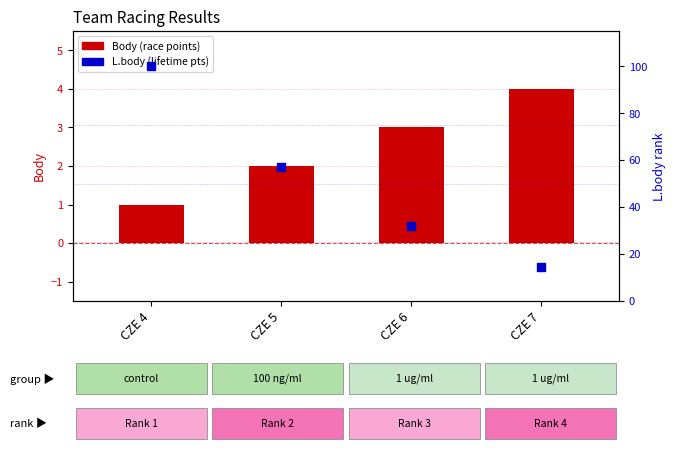

Is the value of Body at CZE 5 greater than the value of L.body (percentile) at CZE 5?

No